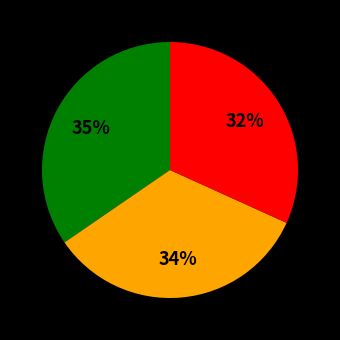

Does any single category account for the majority?

No